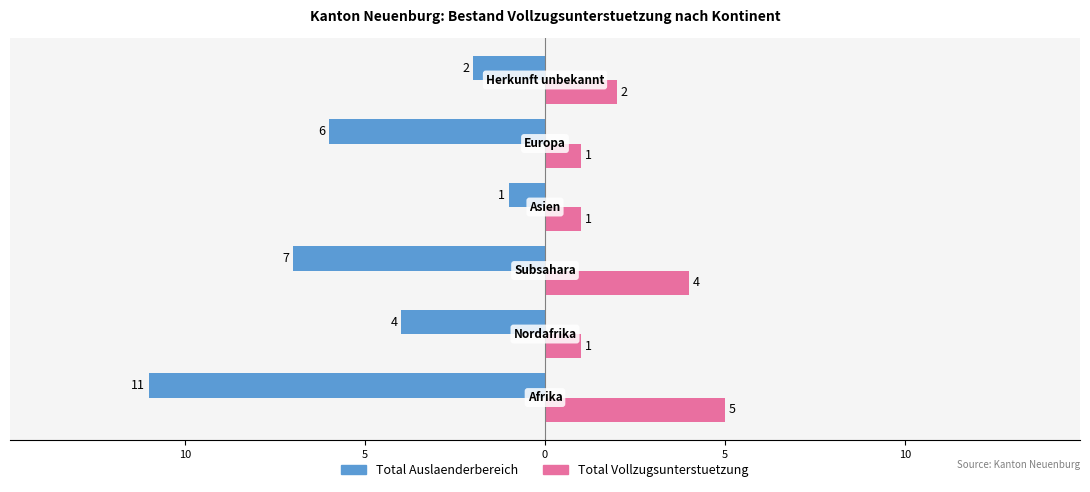

What is the average value of the Total Auslaenderbereich series?

-5